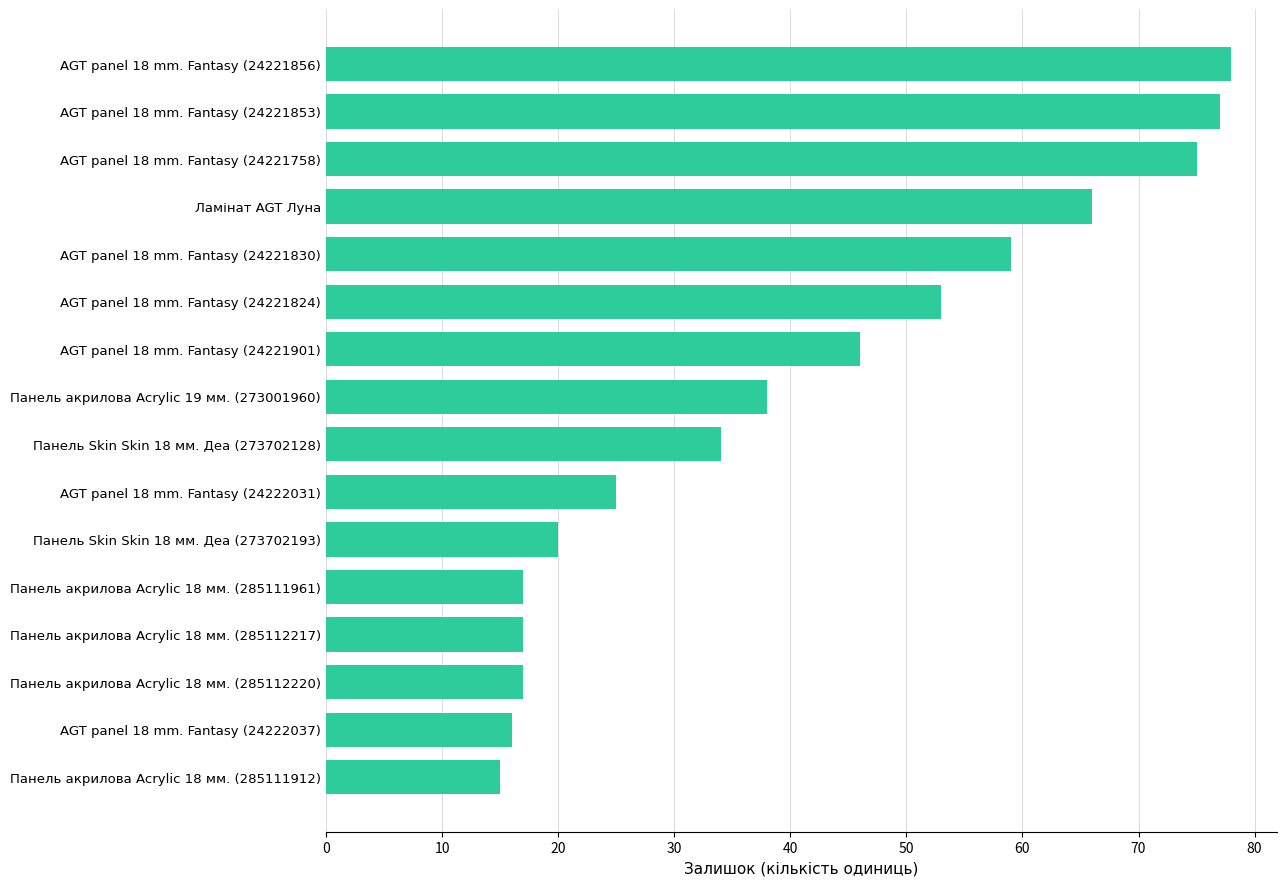

Which has a higher value, AGT panel 18 mm. Fantasy (24221830) or Панель акрилова Acrylic 19 мм. (273001960)?

AGT panel 18 mm. Fantasy (24221830)